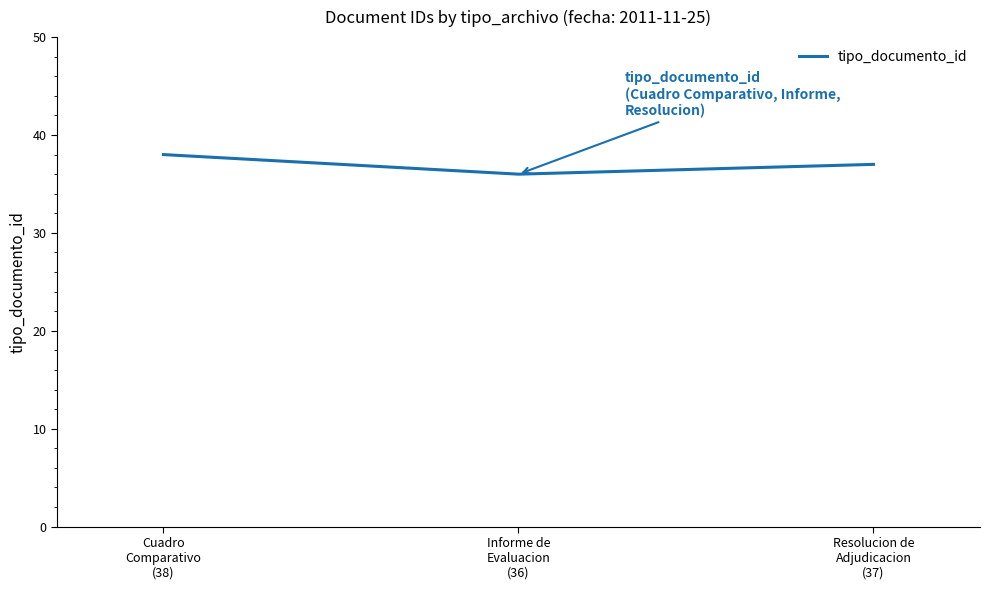

Approximately how many times larger is the value at Cuadro
Comparativo
(38) compared to Informe de
Evaluacion
(36)?

1.1